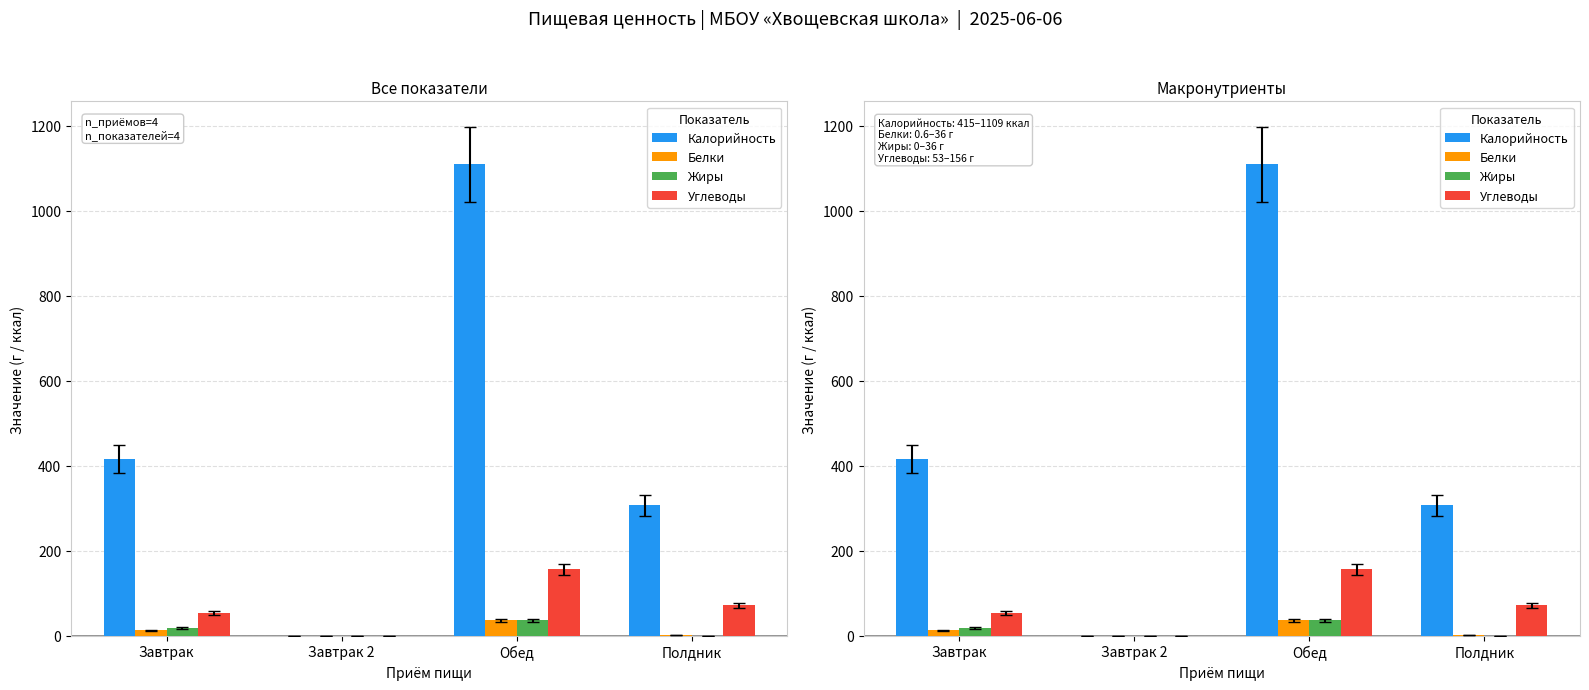

Which series changed the most between Завтрак 2 and Полдник?

Калорийность